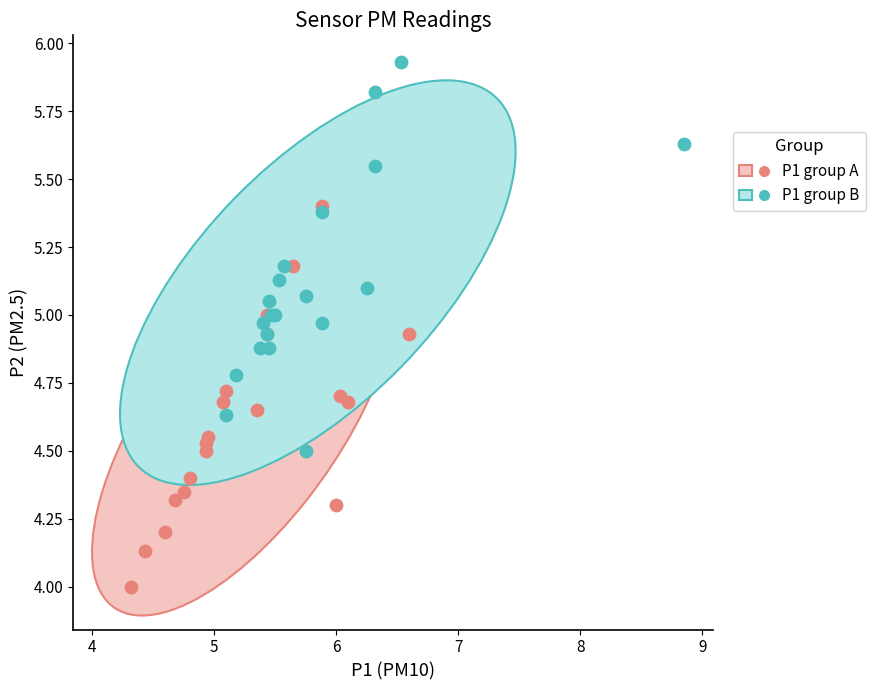

Which series reaches the maximum Y coordinate?

P1 group B